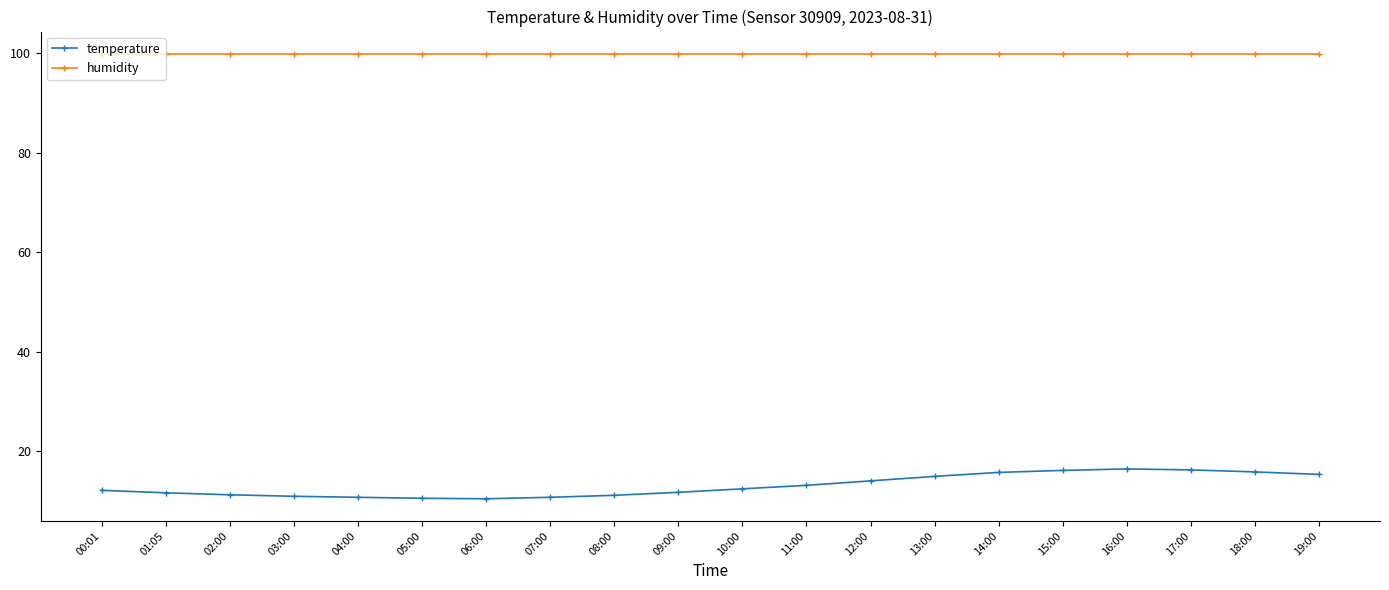

Is the value of temperature at 06:00 greater than the value of humidity at 02:00?

No